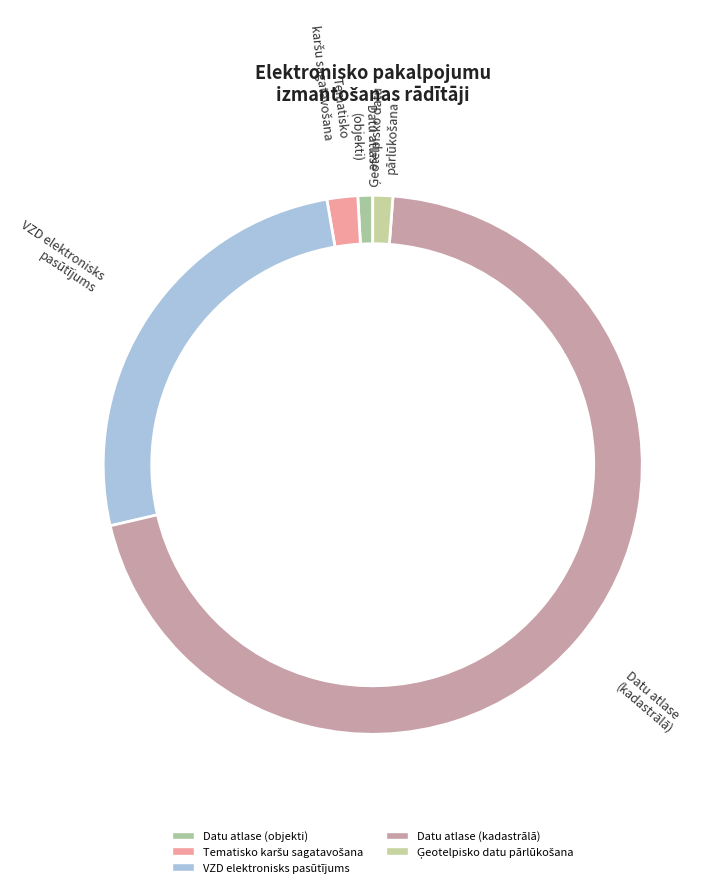

To the nearest percent, what percentage of the pie is Tematisko karšu sagatavošana un attēlošana?

2%